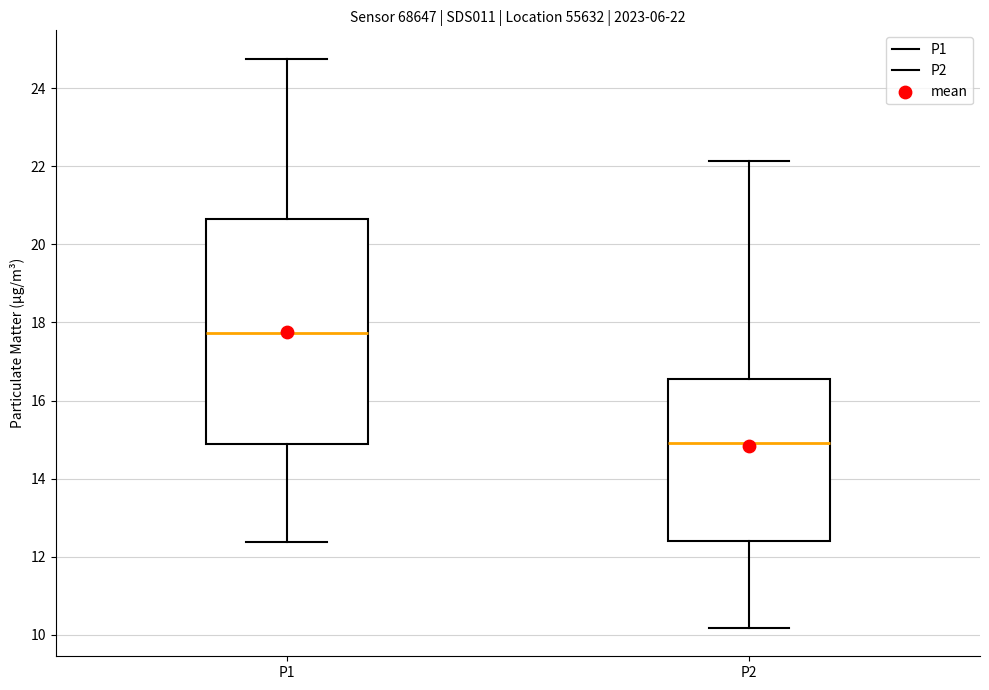

Which box has the highest median line?

P1